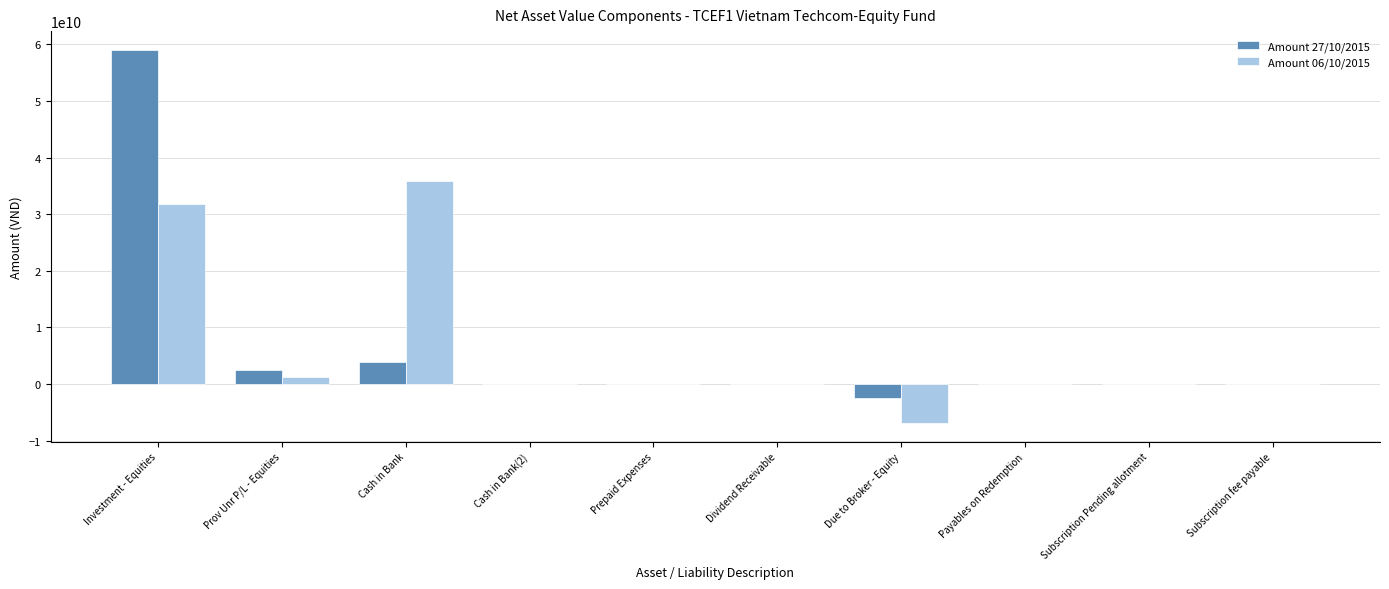

Which series has the widest spread of values?

Amount 27/10/2015